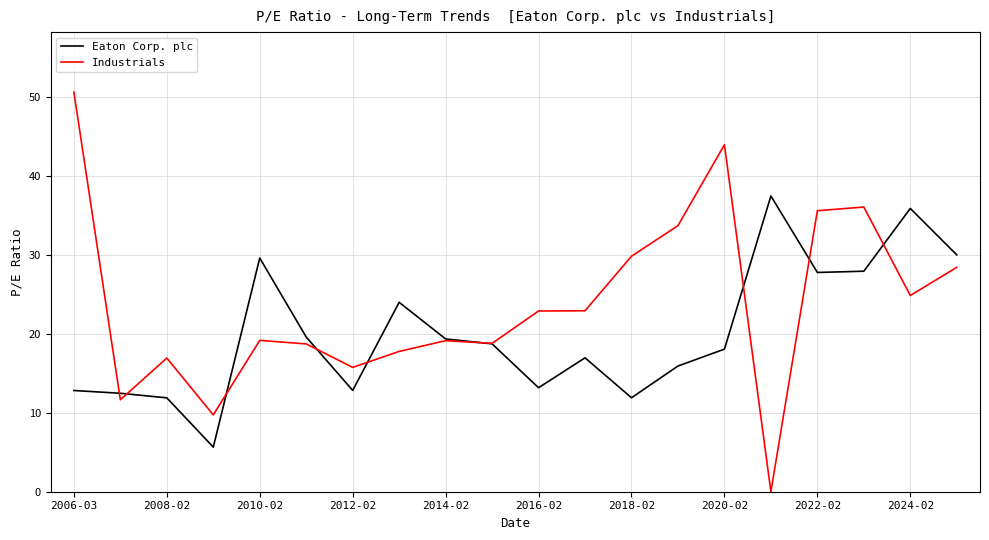

What is the greatest value displayed?

50.6